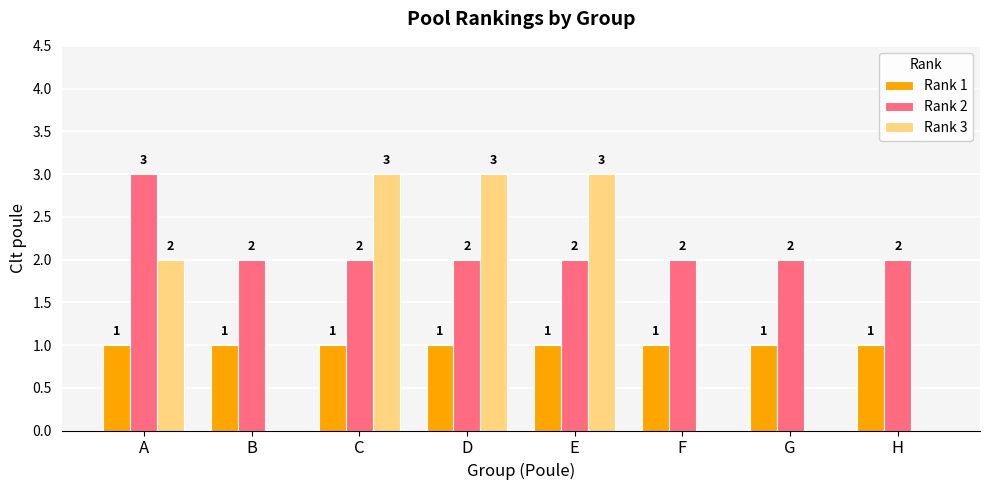

What is the highest value of the Rank 2 series?

3